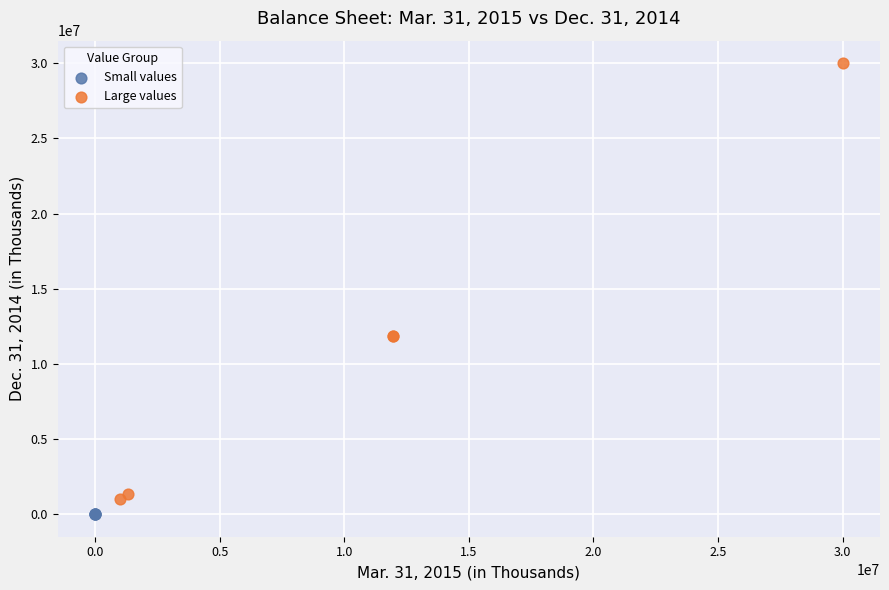

Which series reaches the maximum Y coordinate?

Large values